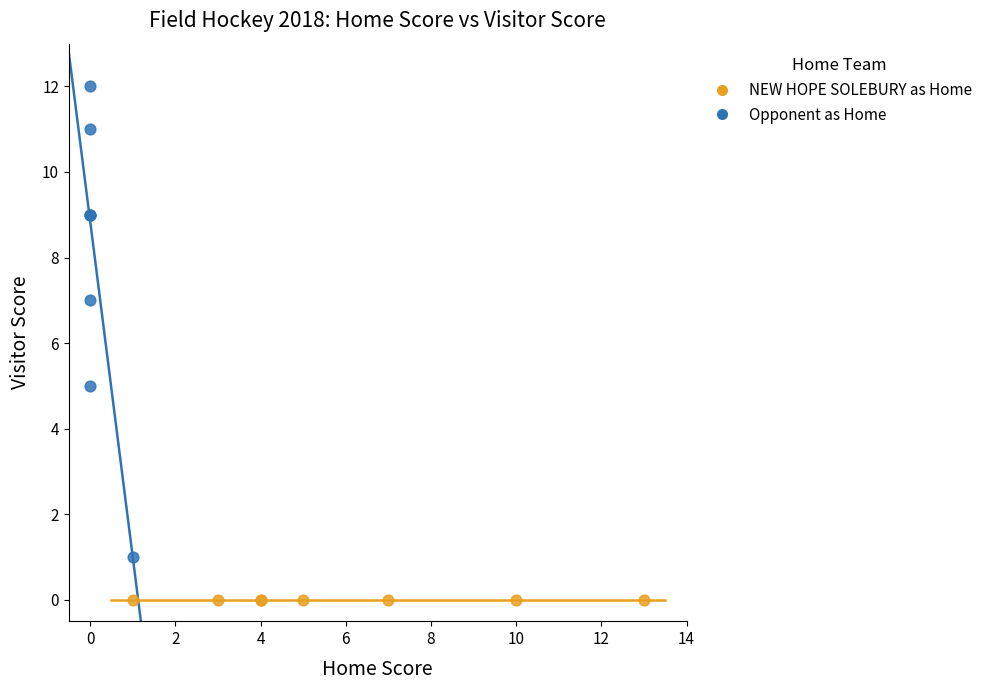

Which series contains the highest Y value?

Opponent as Home